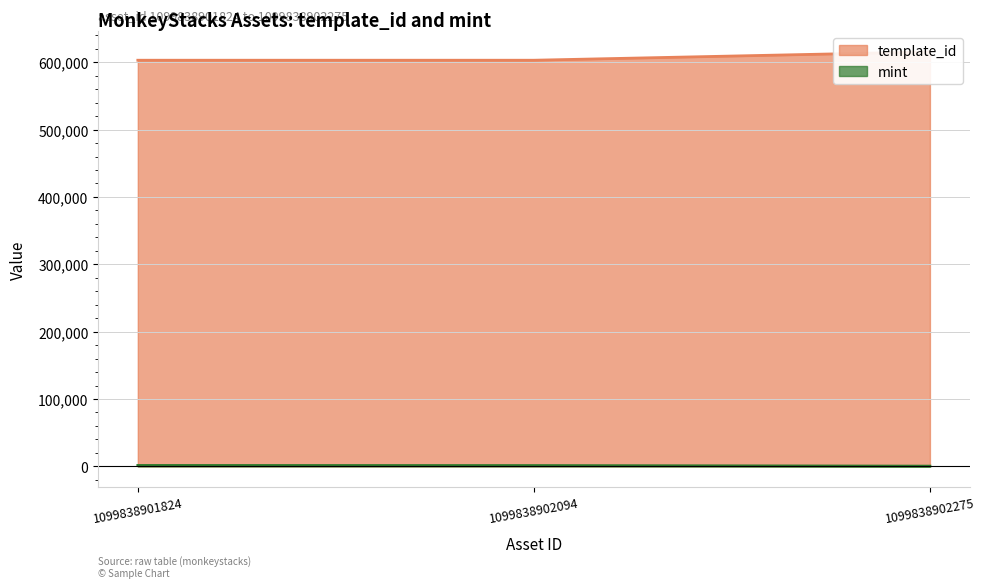

What are all the series names shown in the legend?

template_id, mint